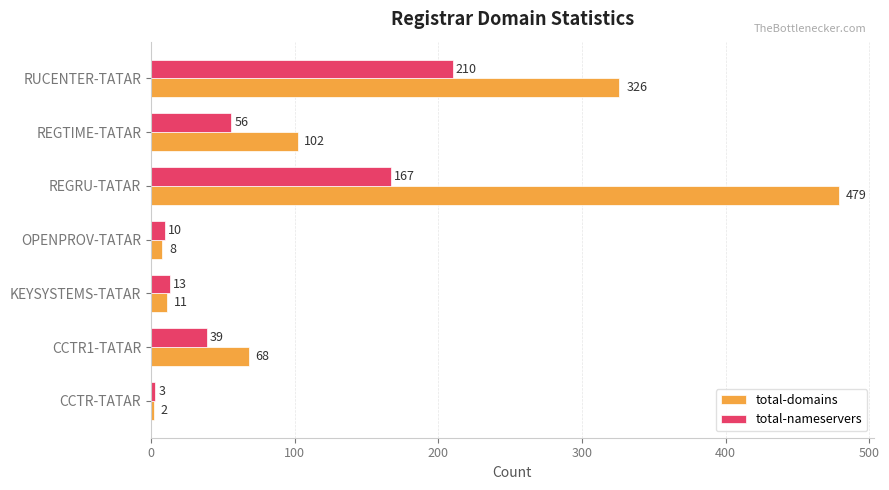

Which category has the highest value in the total-domains series?

REGRU-TATAR